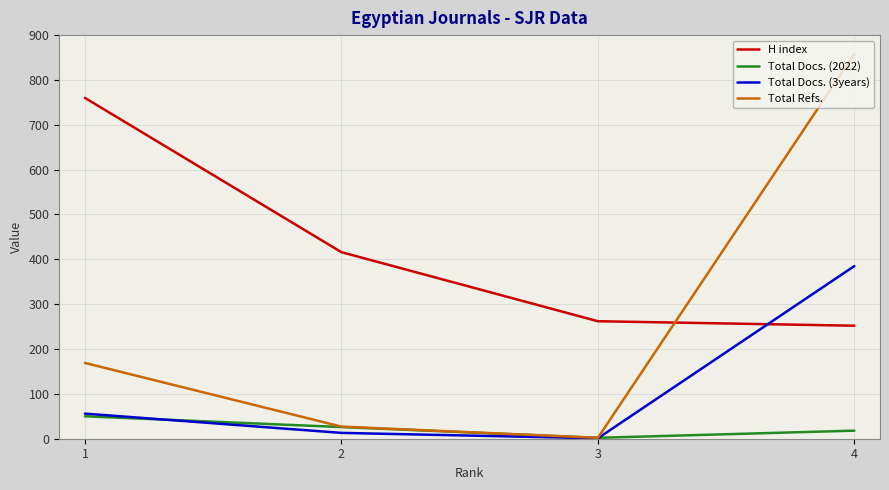

Is it true that Total Refs. equals 2 at 3?

True